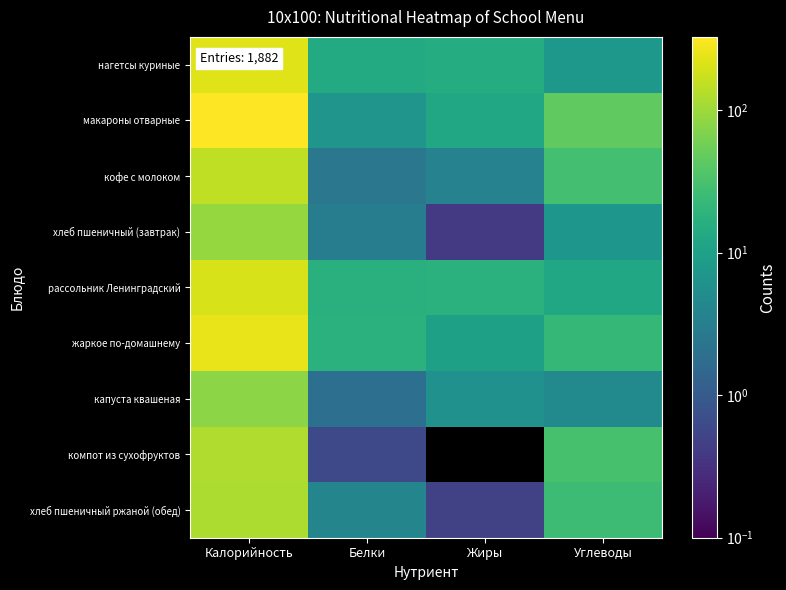

Which series changed the most between Калорийность and Углеводы?

макароны отварные